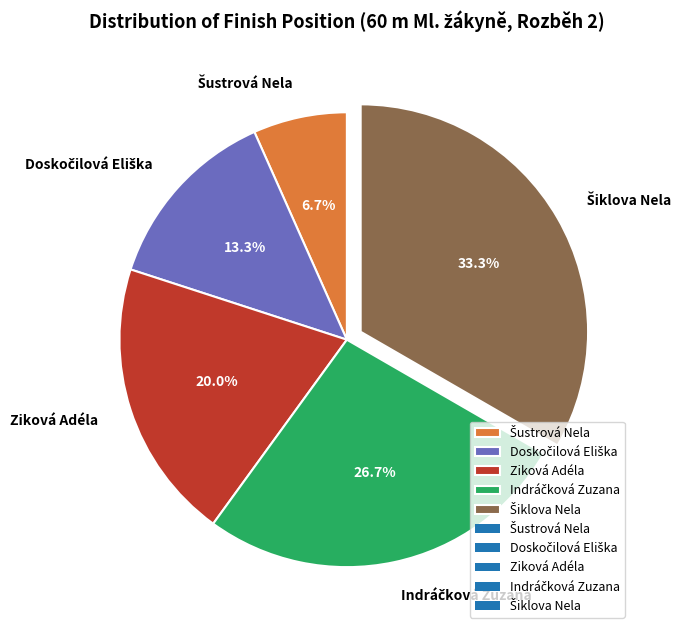

What portion of the pie excludes Ziková Adéla?

80.0%